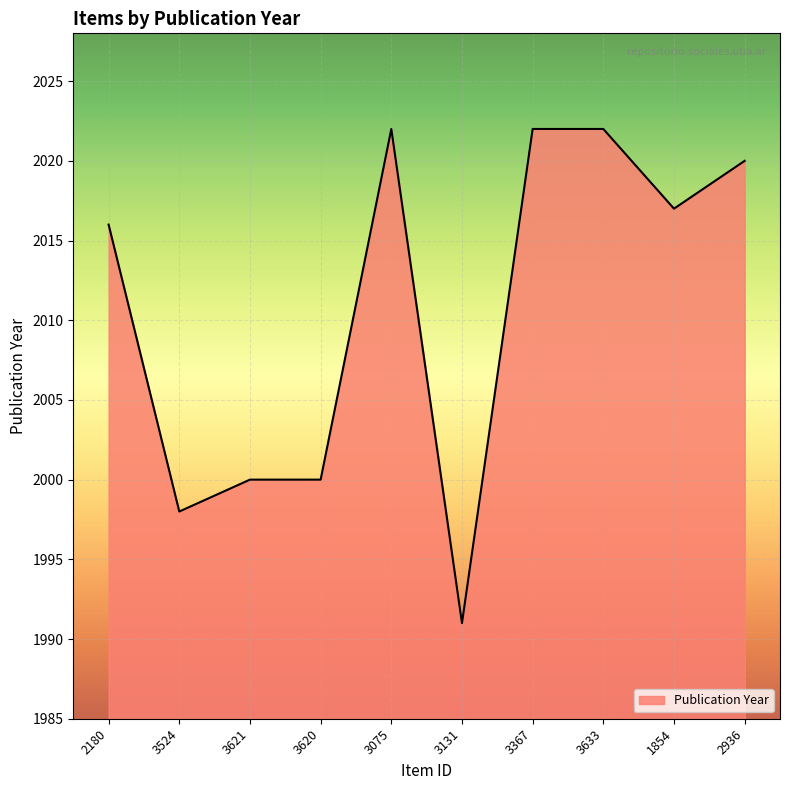

What is the ratio of the value at 3621 to the value at 3524?

1.0